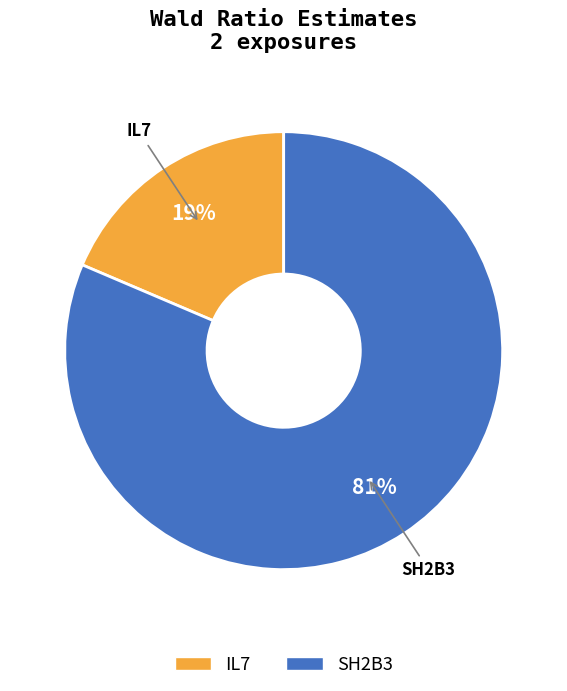

Which category has the smallest portion of the pie?

IL7